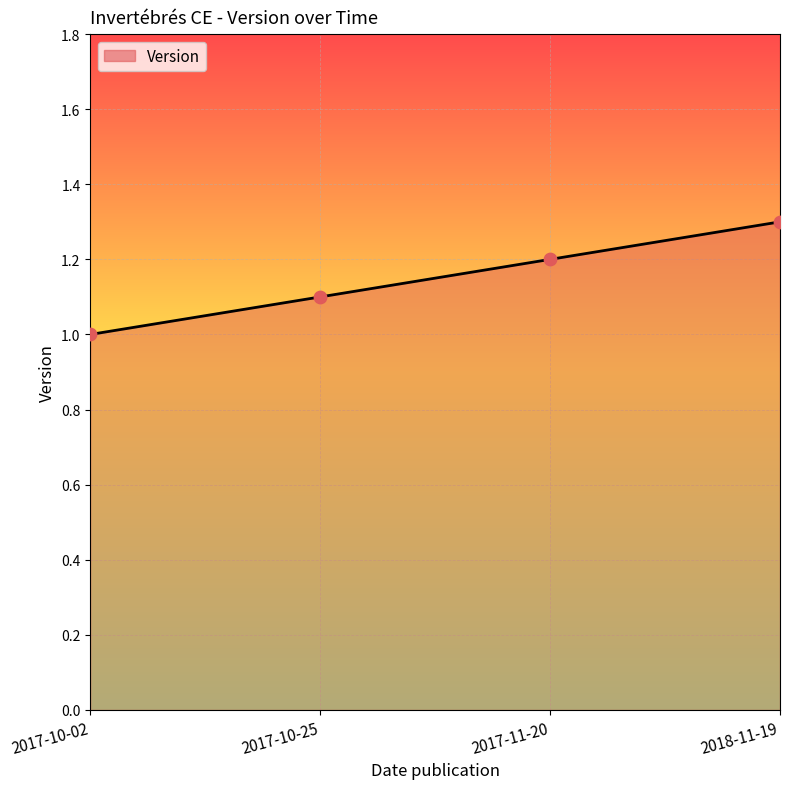

What is the ratio of the value at 2017-10-02 to the value at 2018-11-19?

0.8